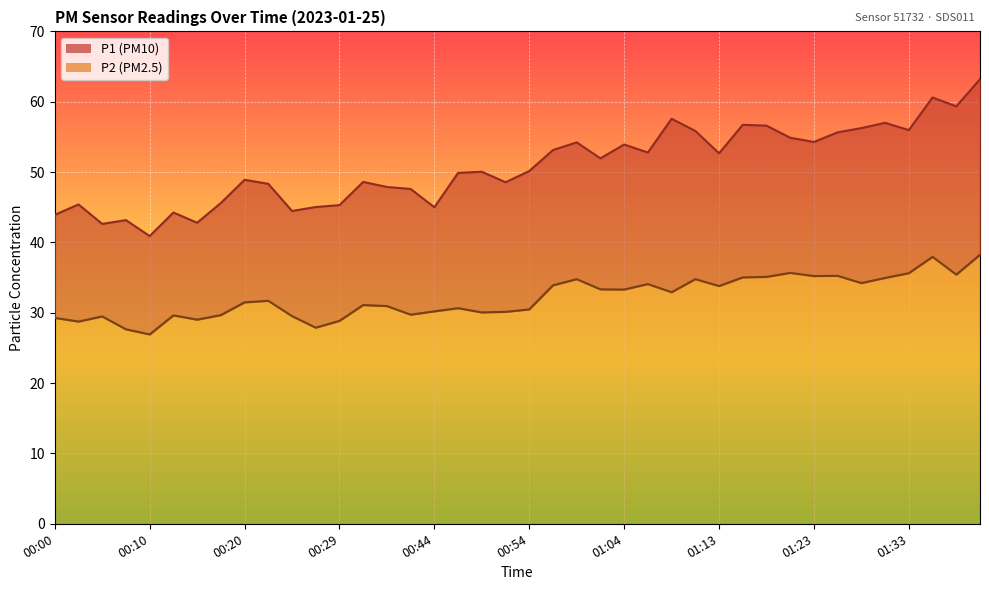

Reading right to left, what are all the values shown in this chart?

P1: 63.2	59.4	60.6	56.0	57.0	56.2	55.6	54.3	54.9	56.6	56.7	52.7	55.9	57.6	52.8	53.9	52.0	54.2	53.1	50.1	48.5	50.0	49.9	45.0	47.6	47.9	48.6	45.3	45.0	44.5	48.3	48.9	45.6	42.8	44.2	40.9	43.2	42.6	45.4	43.9
P2: 38.2	35.4	38.0	35.6	35.0	34.2	35.2	35.2	35.7	35.1	35.0	33.8	34.8	32.9	34.1	33.3	33.3	34.8	33.9	30.5	30.1	30.1	30.6	30.2	29.7	30.9	31.1	28.9	27.9	29.5	31.7	31.5	29.7	29.0	29.6	26.9	27.6	29.5	28.8	29.3